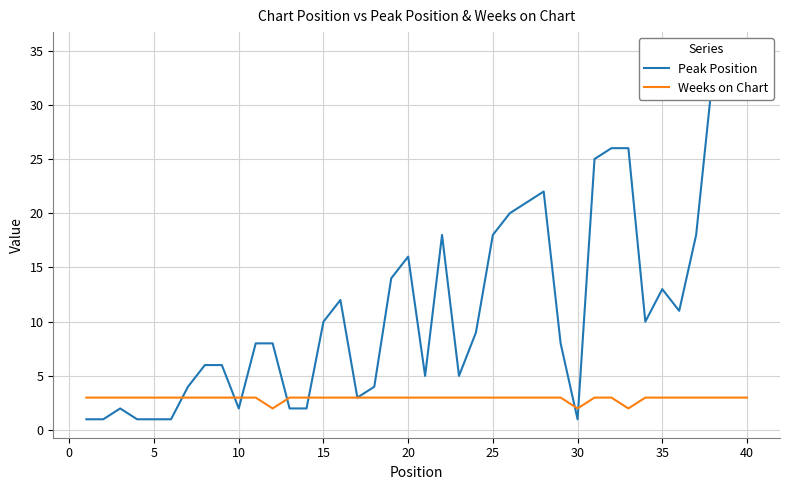

The value of Weeks on Chart at 10 is 3. True or false?

True